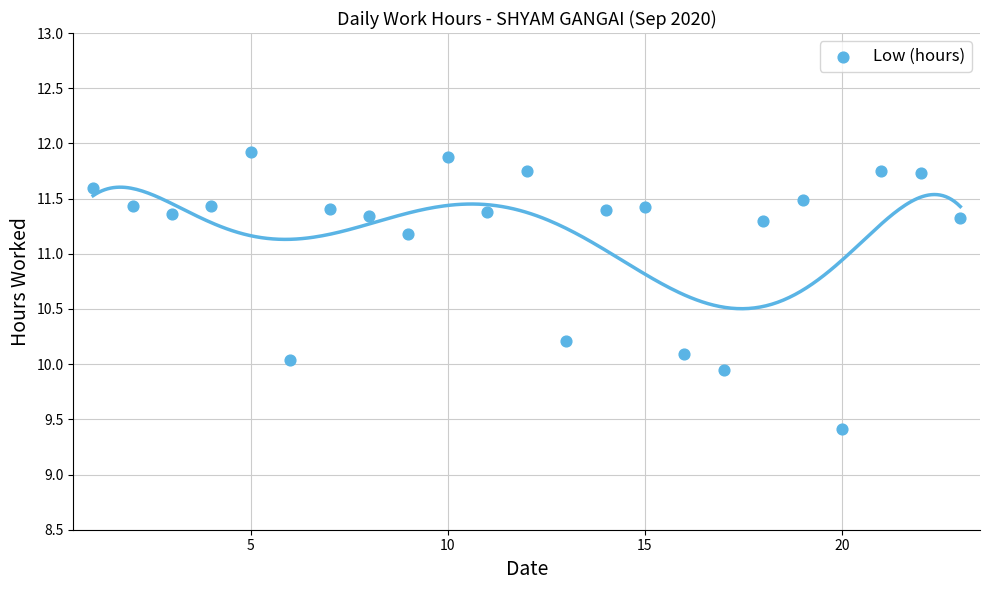

What is the range of X values (max minus min)?

22.0